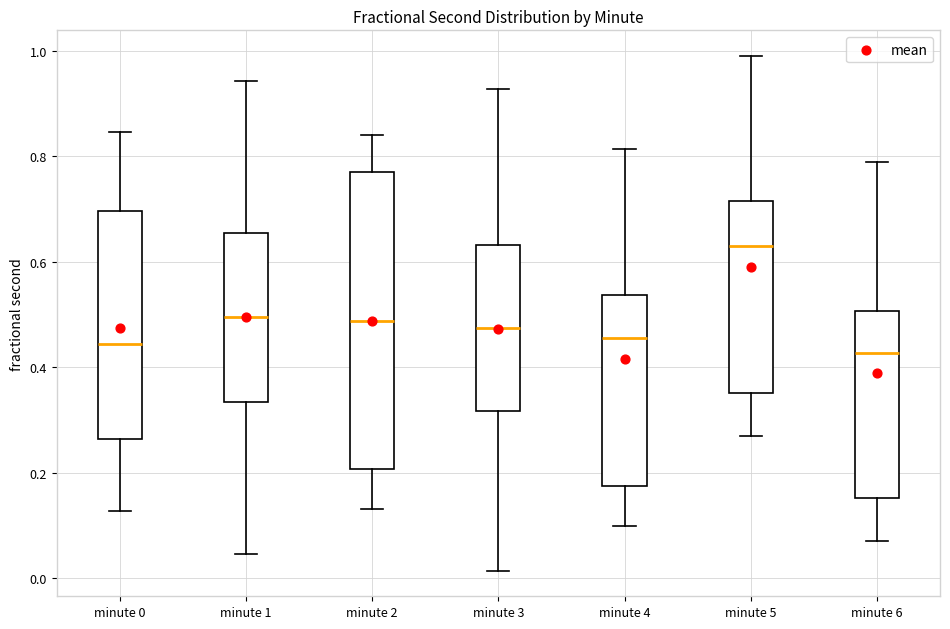

Reading left to right, read every box against the y-axis: the position of its median line, the range the box covers, and the ends of its whiskers. The values are not printed on the chart, so give them approximately, as read against the axis.

minute 0: median 0.44, box 0.26 to 0.70, whiskers 0.12 to 0.84
minute 1: median 0.50, box 0.34 to 0.66, whiskers 0.04 to 0.94
minute 2: median 0.48, box 0.20 to 0.78, whiskers 0.14 to 0.84
minute 3: median 0.48, box 0.32 to 0.64, whiskers 0.02 to 0.92
minute 4: median 0.46, box 0.18 to 0.54, whiskers 0.10 to 0.82
minute 5: median 0.62, box 0.36 to 0.72, whiskers 0.26 to 1.00
minute 6: median 0.42, box 0.16 to 0.50, whiskers 0.08 to 0.78